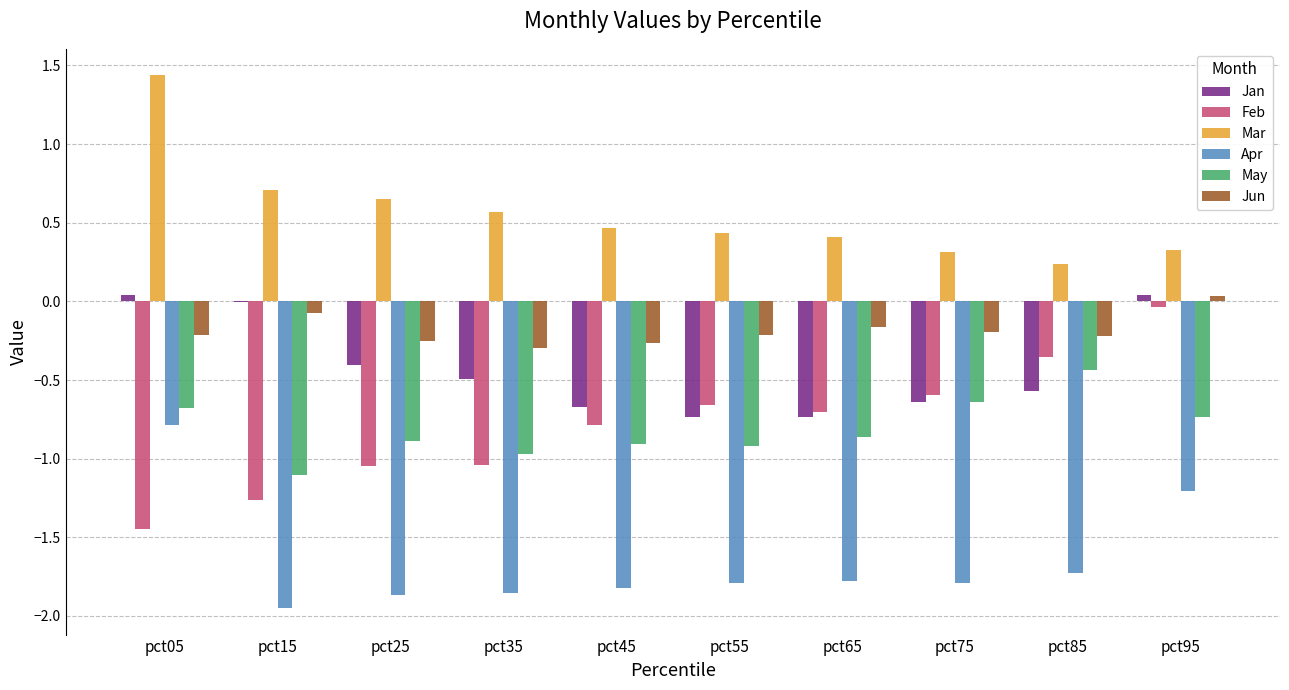

How many data points in Apr are above -1?

1